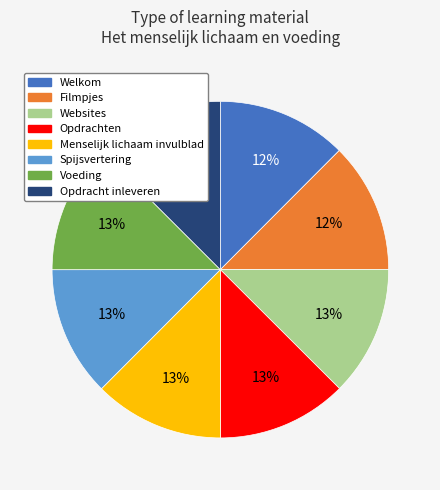

What percentage is the Voeding slice, to the nearest percent?

13%